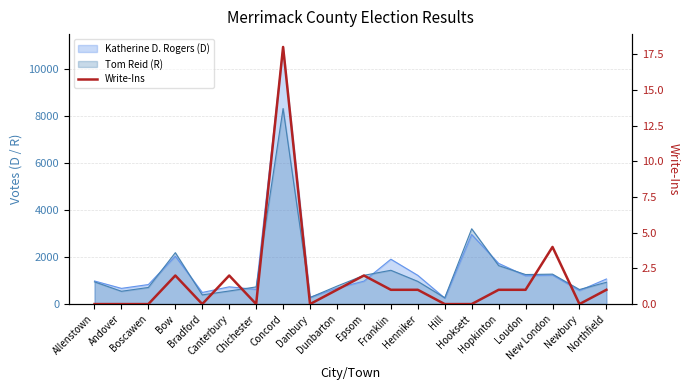

What value does the data have at Concord?

18